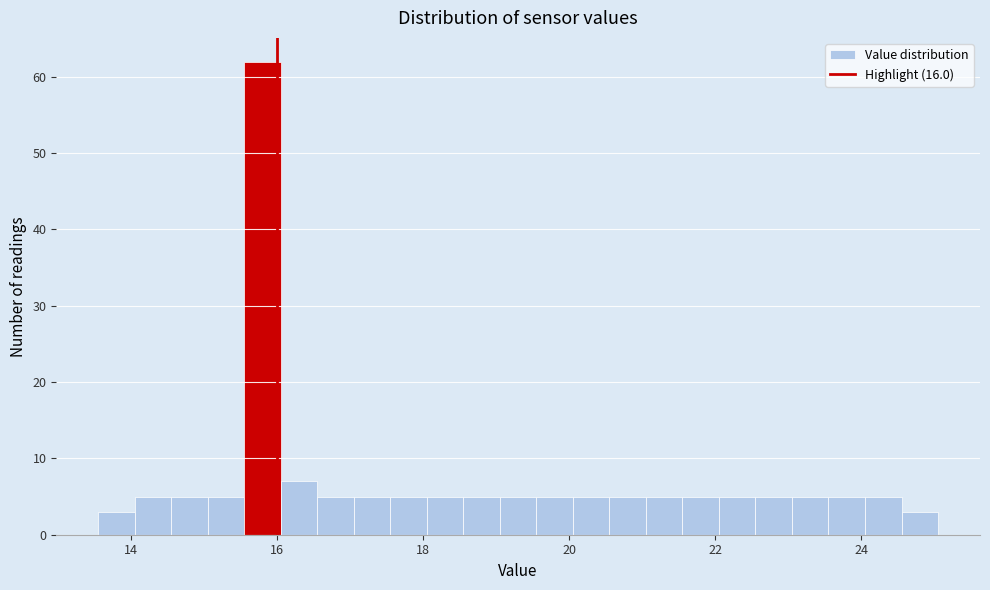

Around what value on the x-axis is the tallest bar? Give the approximate position of its centre, as read against the axis.

15.8